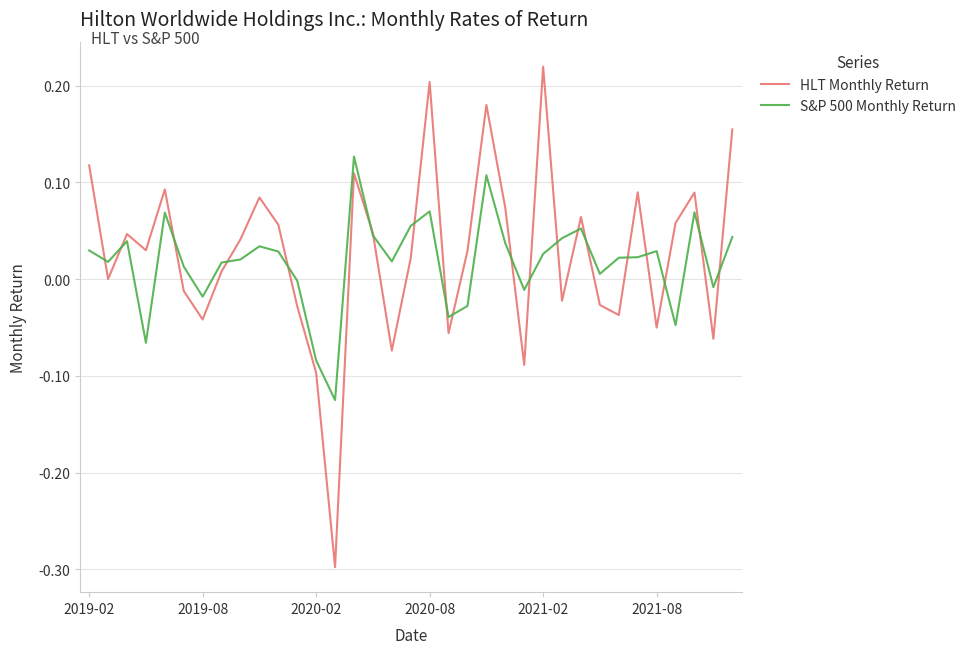

Rank the series by their maximum value, from highest to lowest.

HLT Monthly Return, S&P 500 Monthly Return